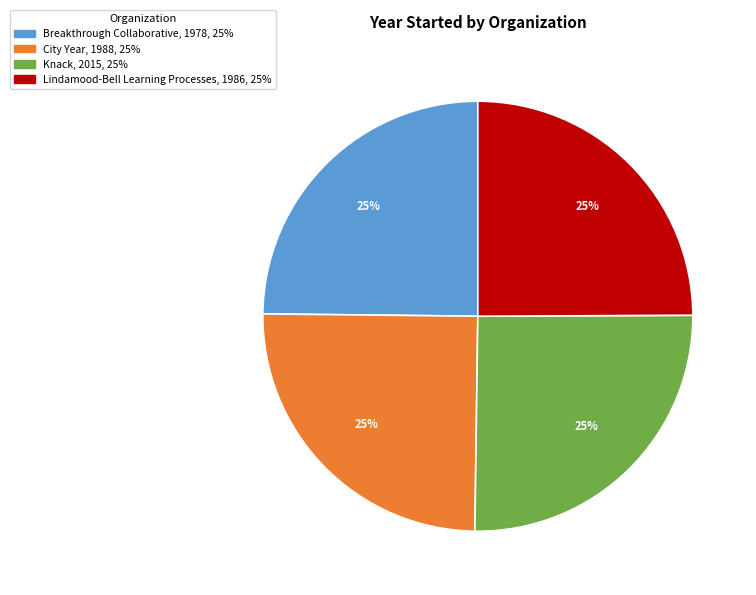

What is the ratio of the value at Knack to the value at City Year?

1.0